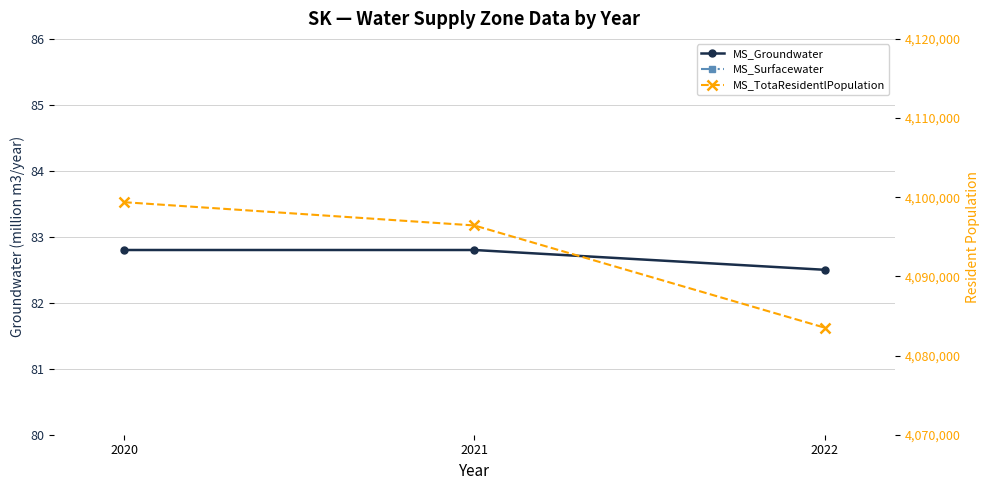

What is the difference between the MS_Surfacewater values at 2022 and 2020?

0.3